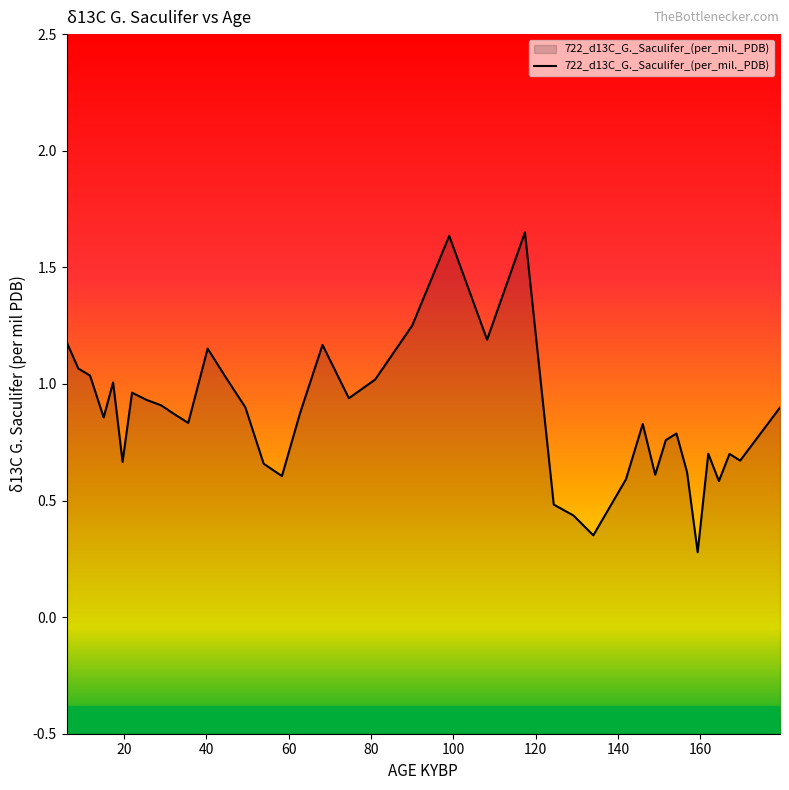

What is the minimum value shown in the chart?

0.3